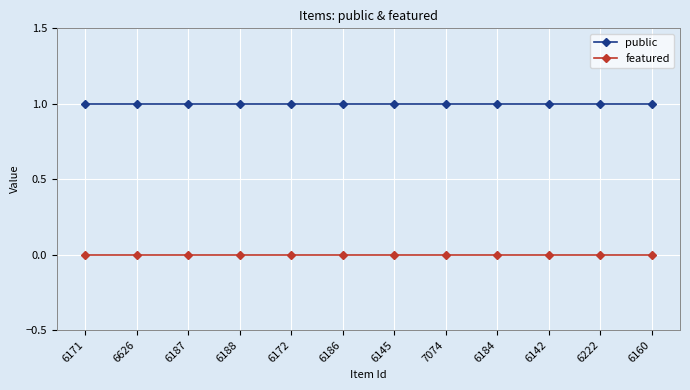

Count the number of categories in the chart.

12